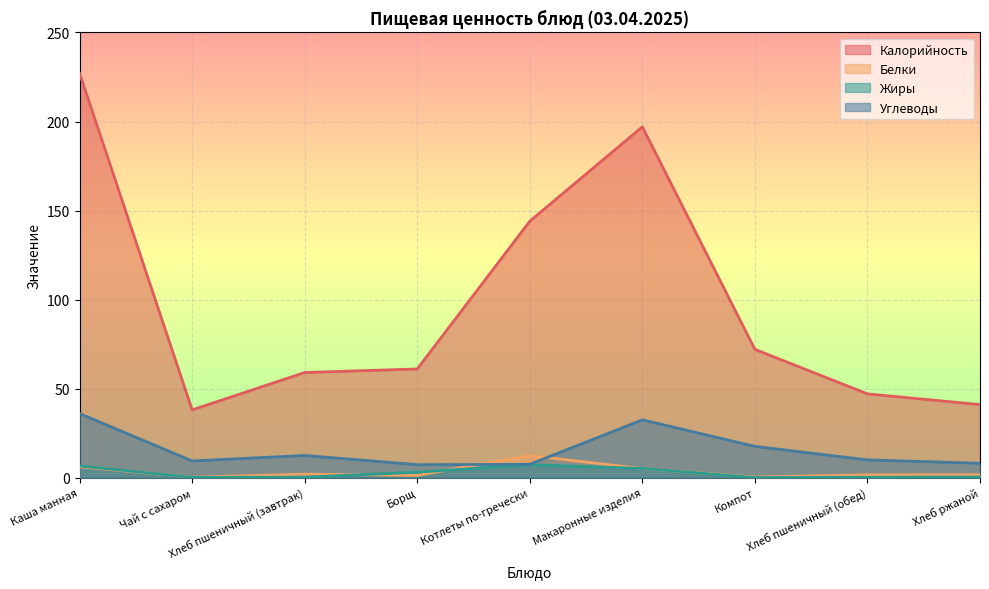

List the series in order of their peak value, lowest first.

Жиры, Белки, Углеводы, Калорийность